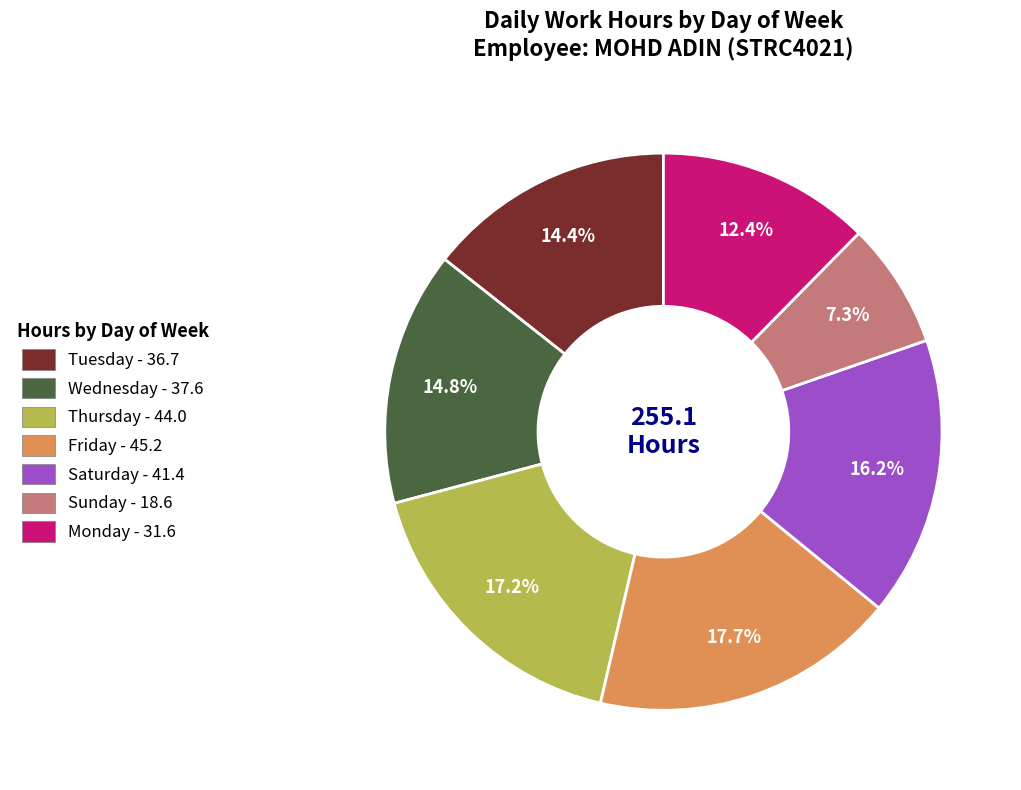

Do Monday - 31.6 and Saturday - 41.4 together represent more than half of the pie?

No